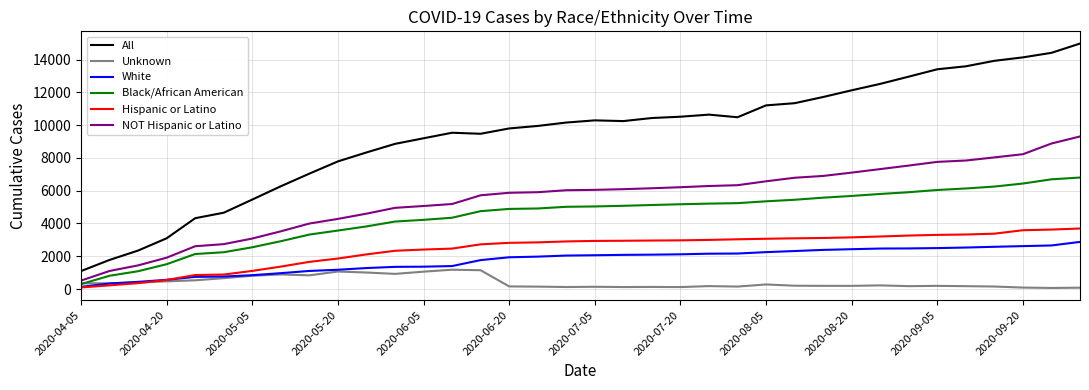

List the series in order of their peak value, lowest first.

Unknown, White, Hispanic or Latino, Black/African American, NOT Hispanic or Latino, All